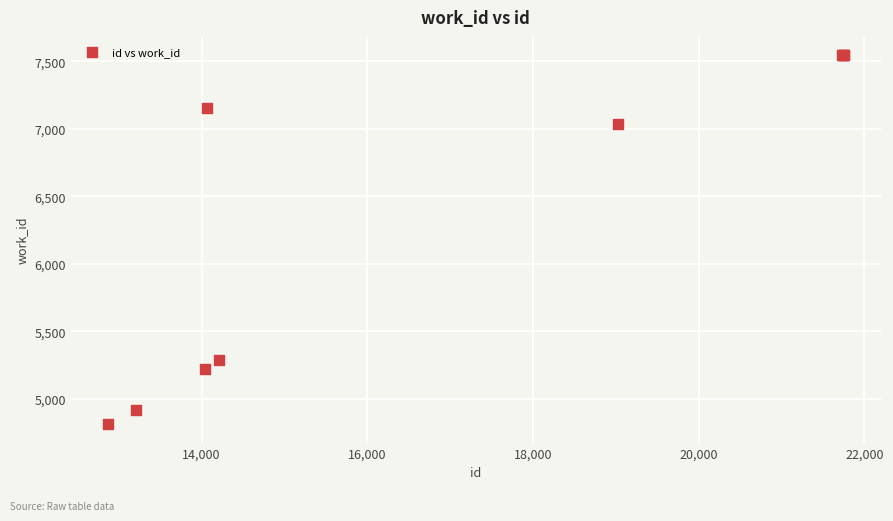

What Y value in the scatter plot is closest to 6178?

7034